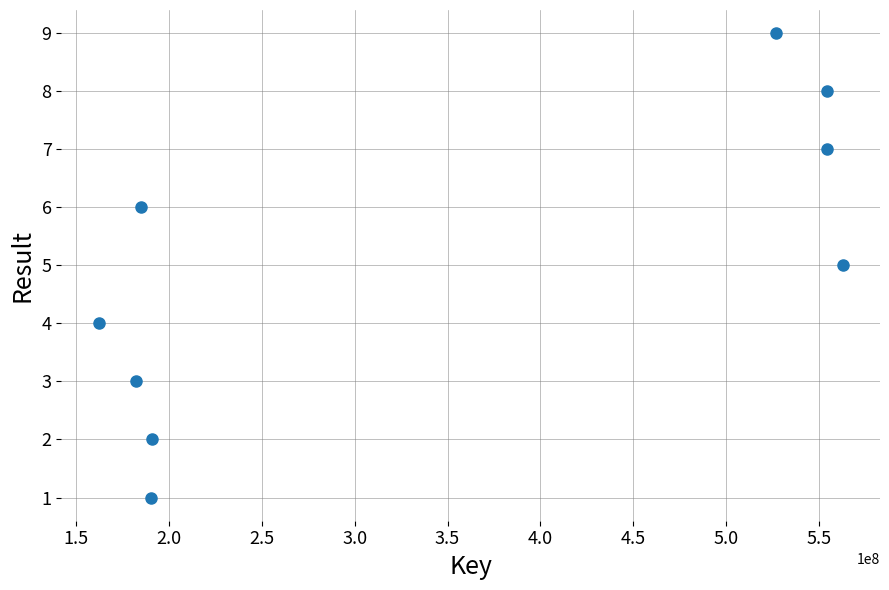

What is the range of Y values (max minus min)?

8